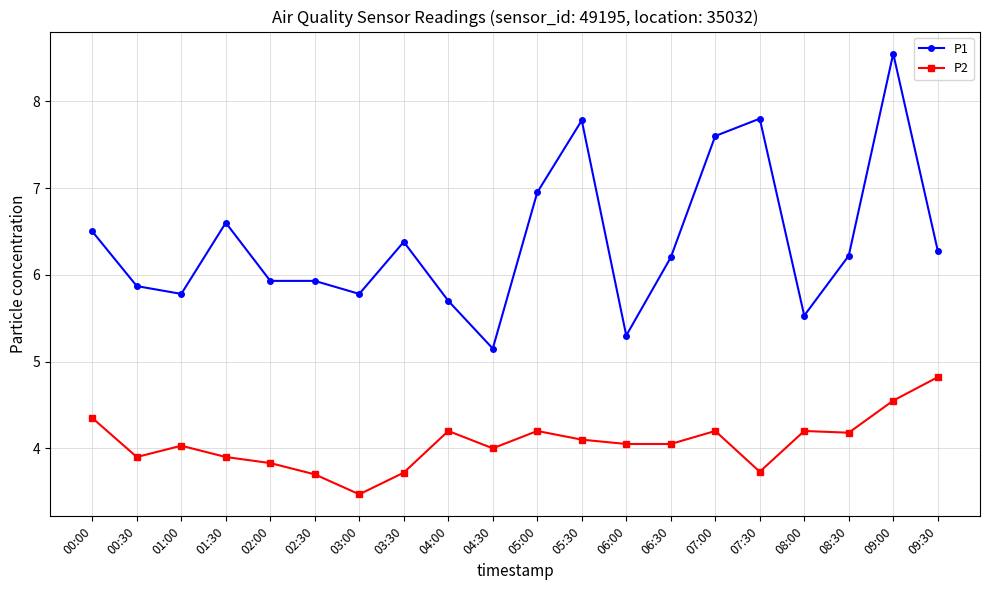

The P2 series shows 7.3 at 08:30. True or false?

False